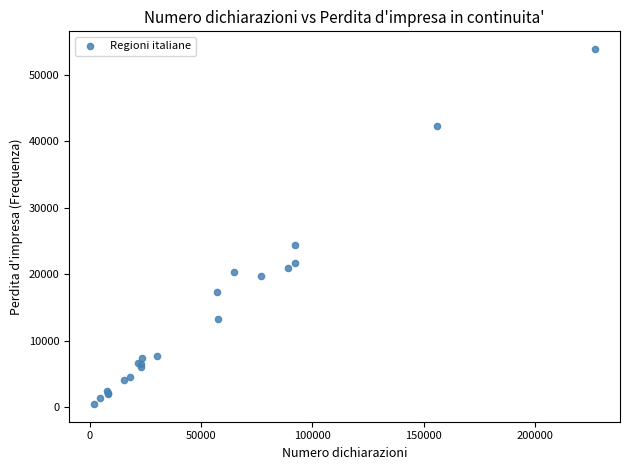

What Y value in the scatter plot is closest to 27199?

24445